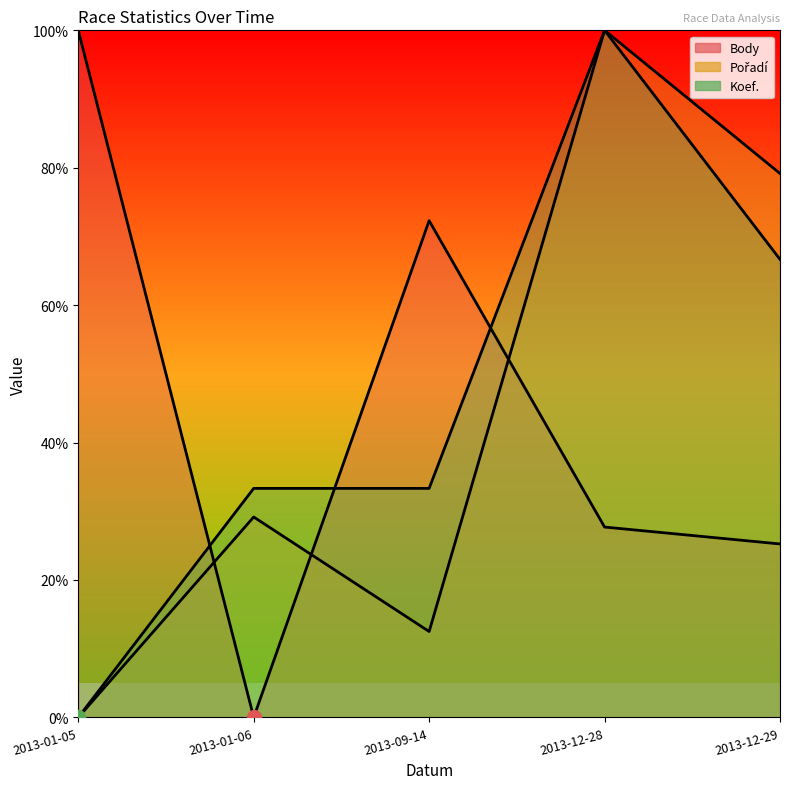

What value does the Body series have at 2013-12-29?

25.2